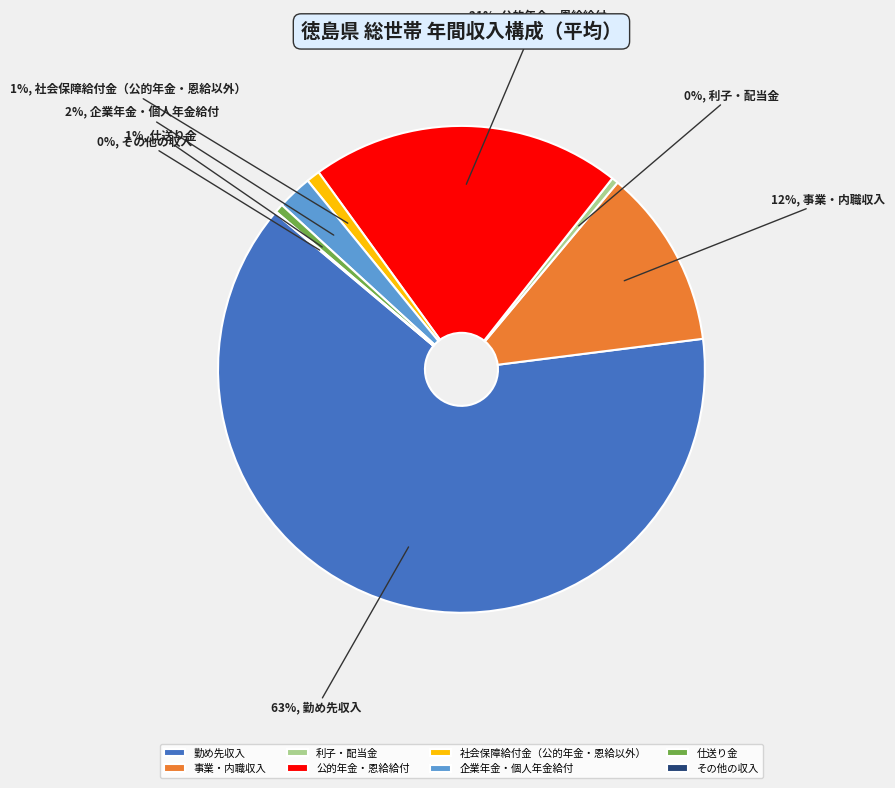

The 事業・内職収入 slice represents 6% of the pie. True or false?

False